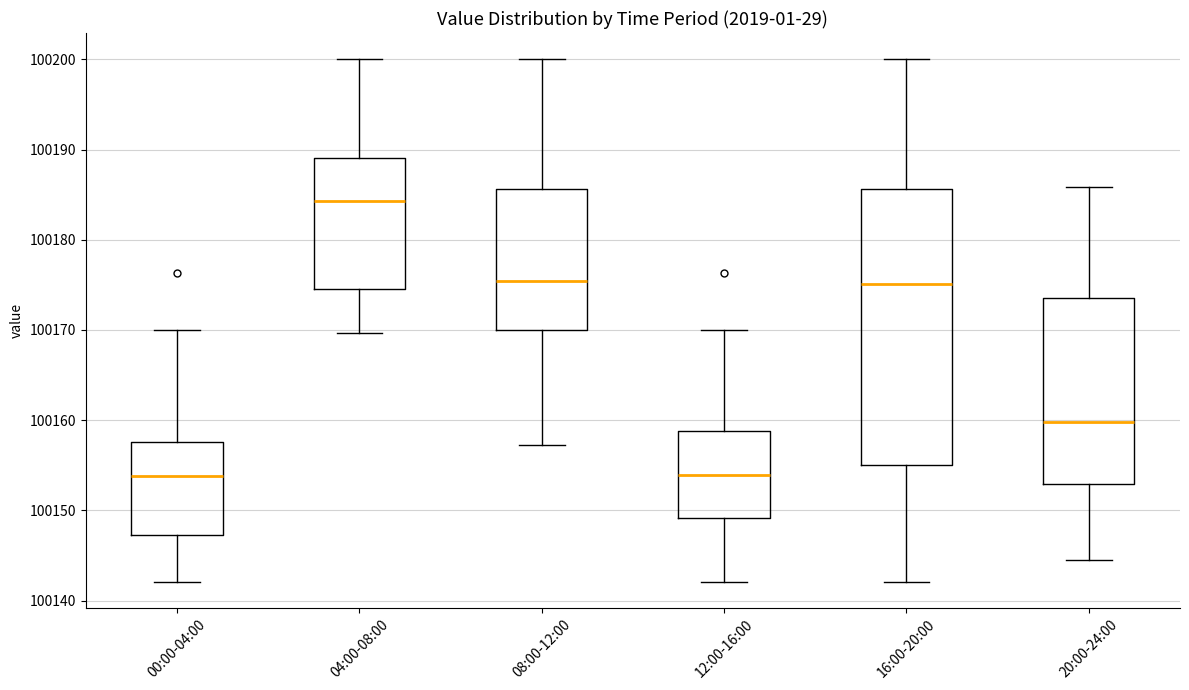

Which box is the tallest, from its lower edge to its upper edge?

16:00-20:00